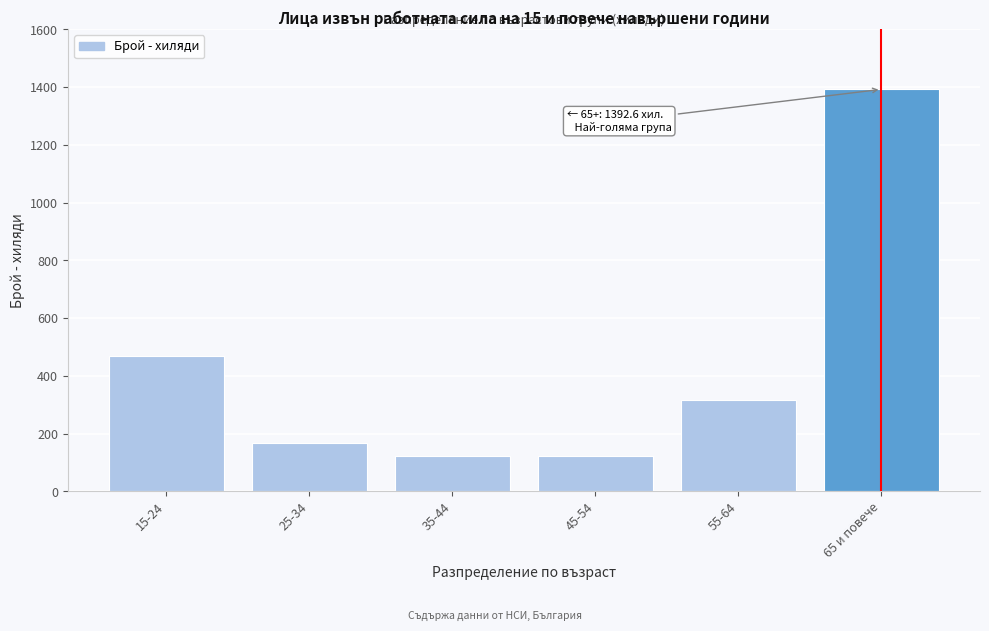

What is the minimum value shown in the chart?

121.9